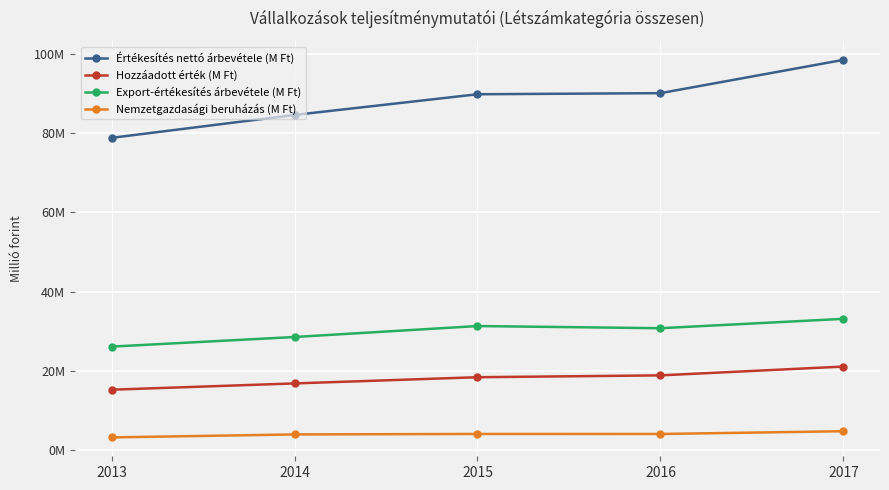

At which label does Értékesítés nettó árbevétele (M Ft) first exceed 89780593?

2016